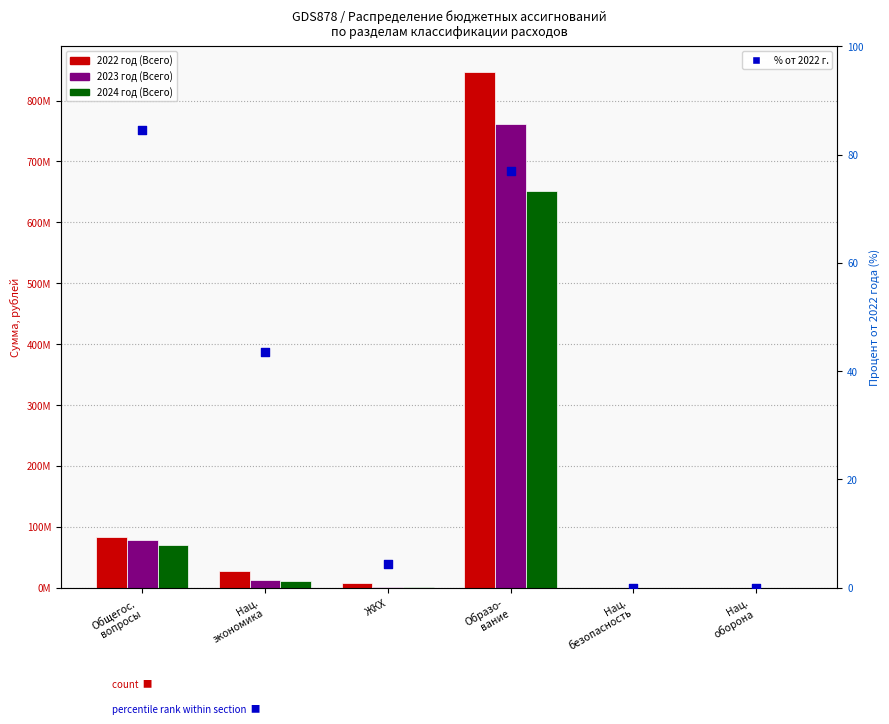

Which series has the largest Y range (max minus min)?

2022 год (Всего)